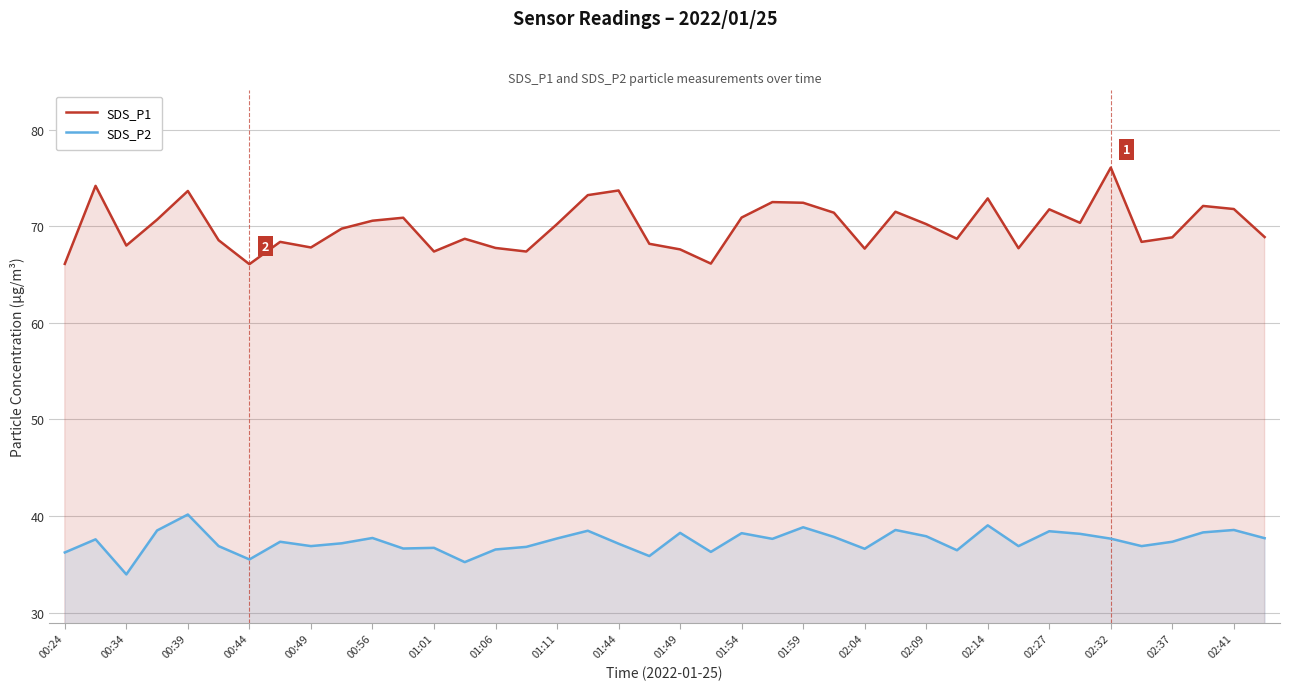

Does the chart have visible grid lines?

Yes